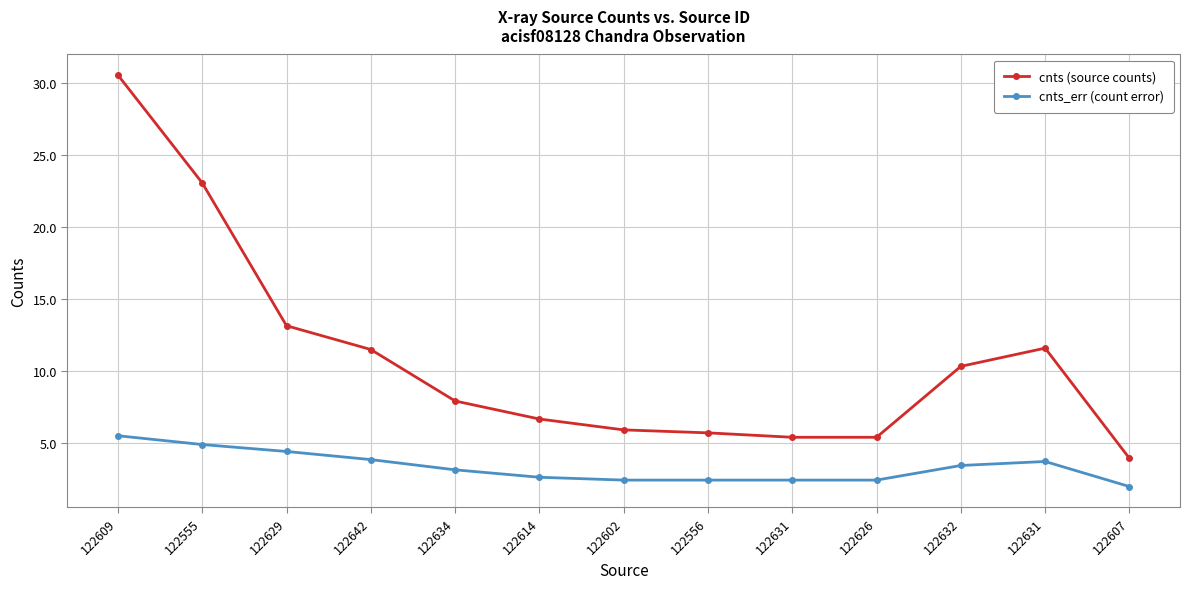

How many lines are shown in the chart?

2